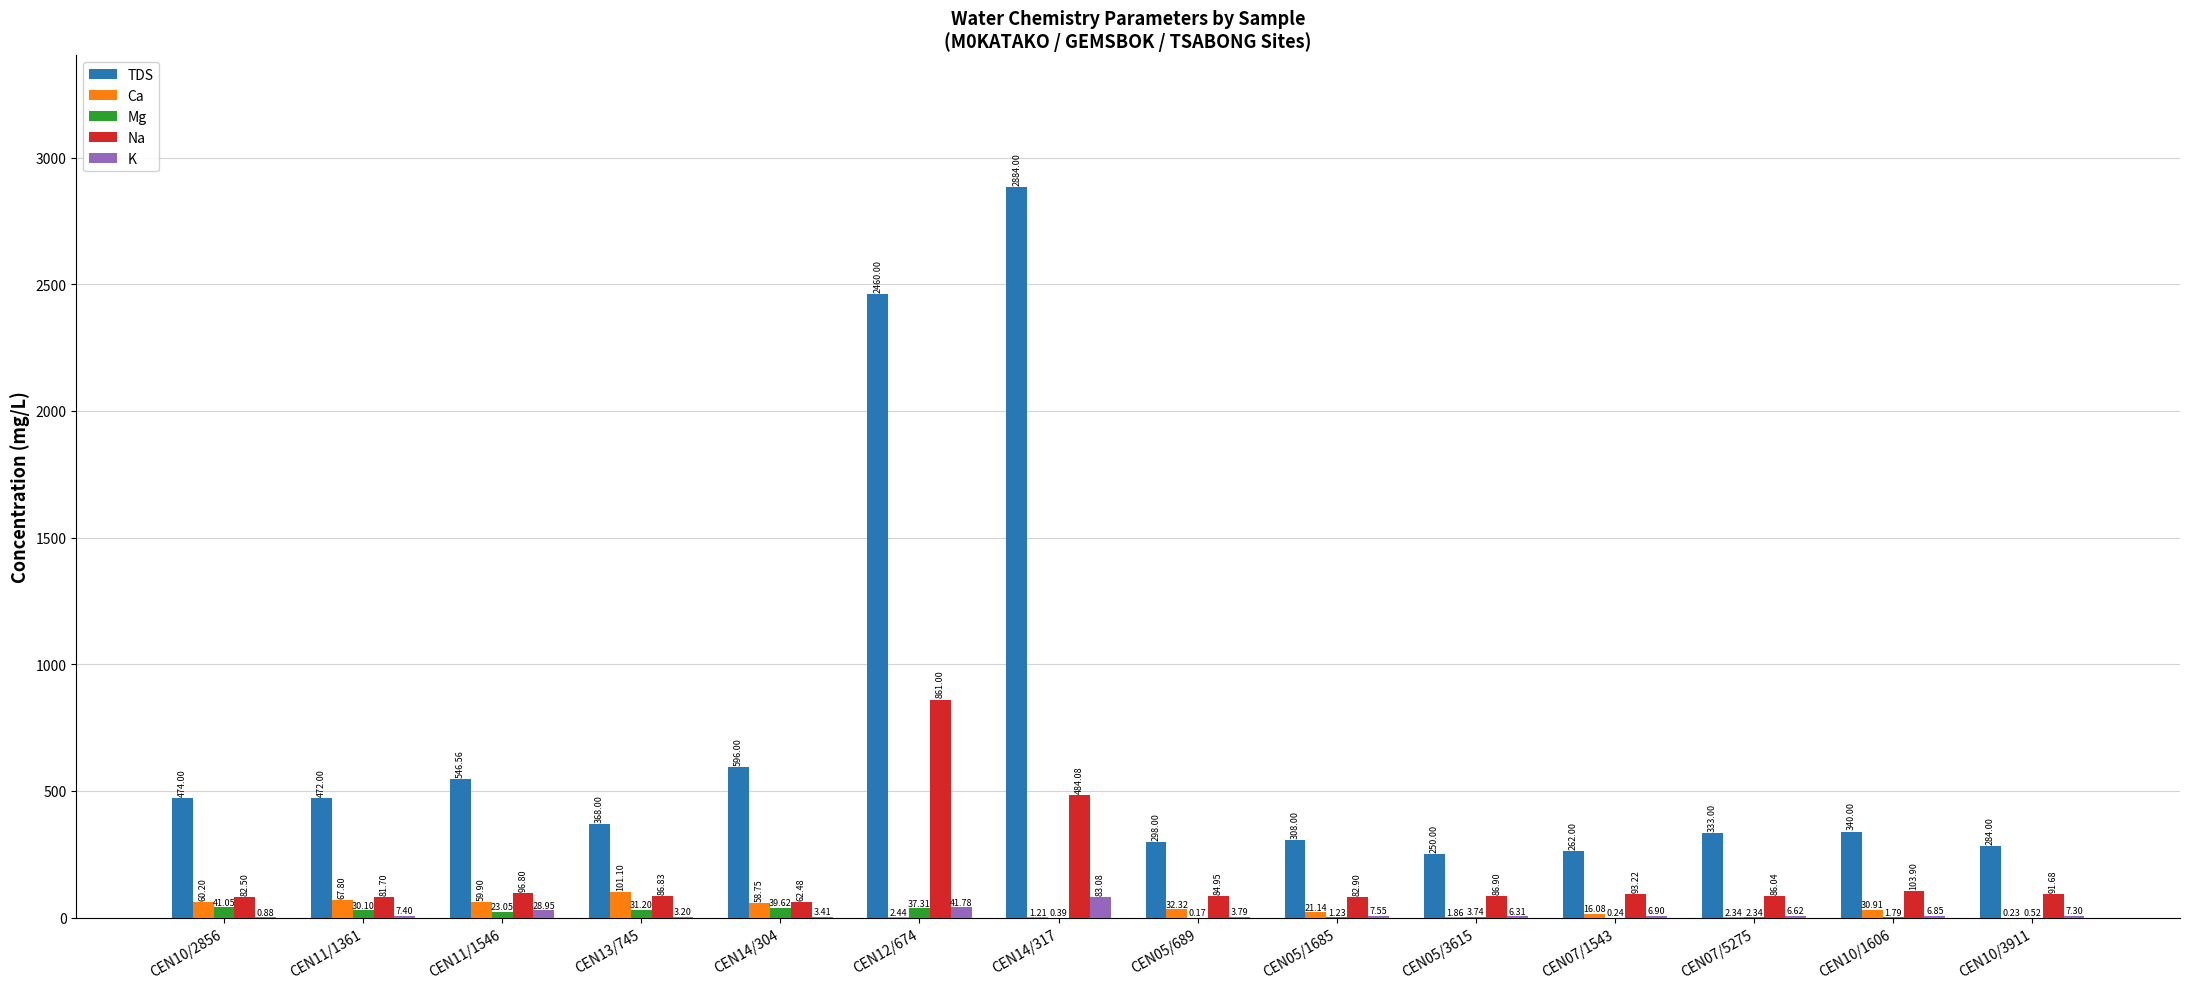

Is the value of Mg at CEN12/674 greater than the value of Ca at CEN10/1606?

Yes